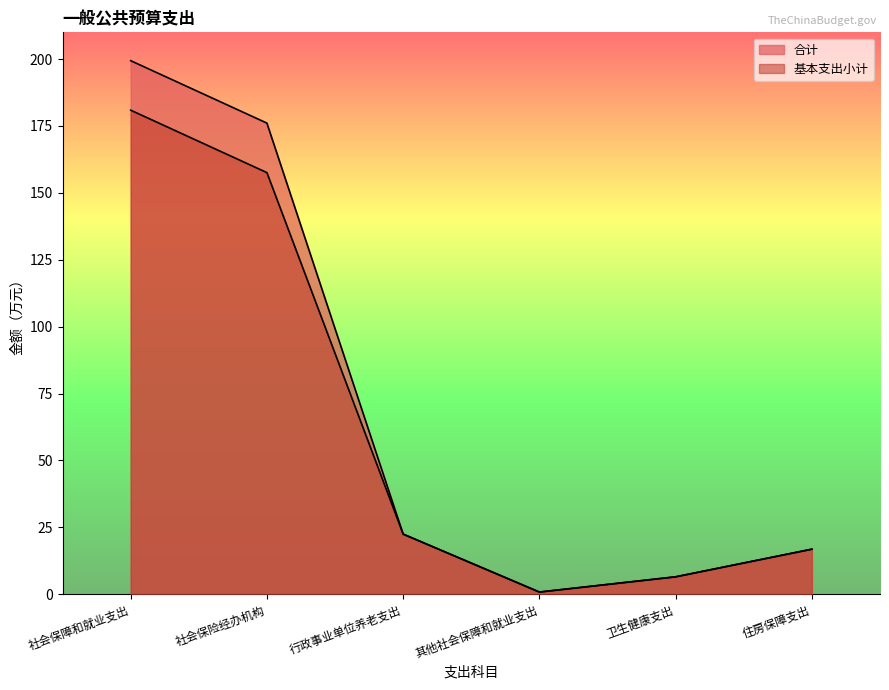

Rank the series by their maximum value, from lowest to highest.

基本支出小计, 合计